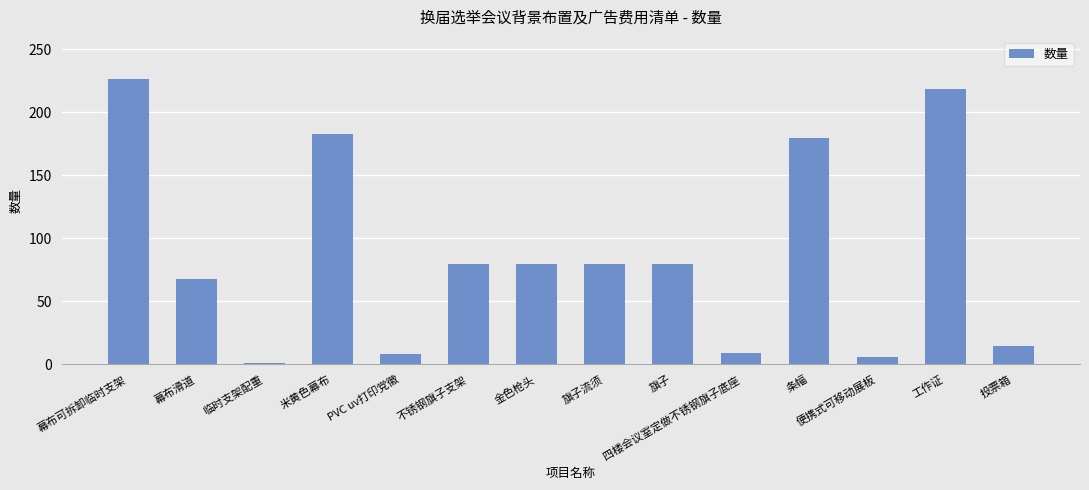

What position from the right is 旗子?

6